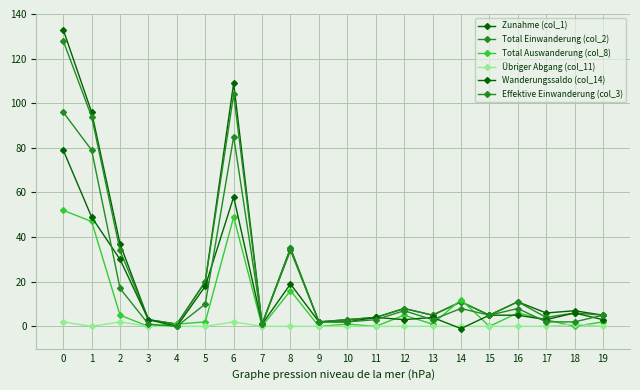

What is the total value across all series at 2?

125